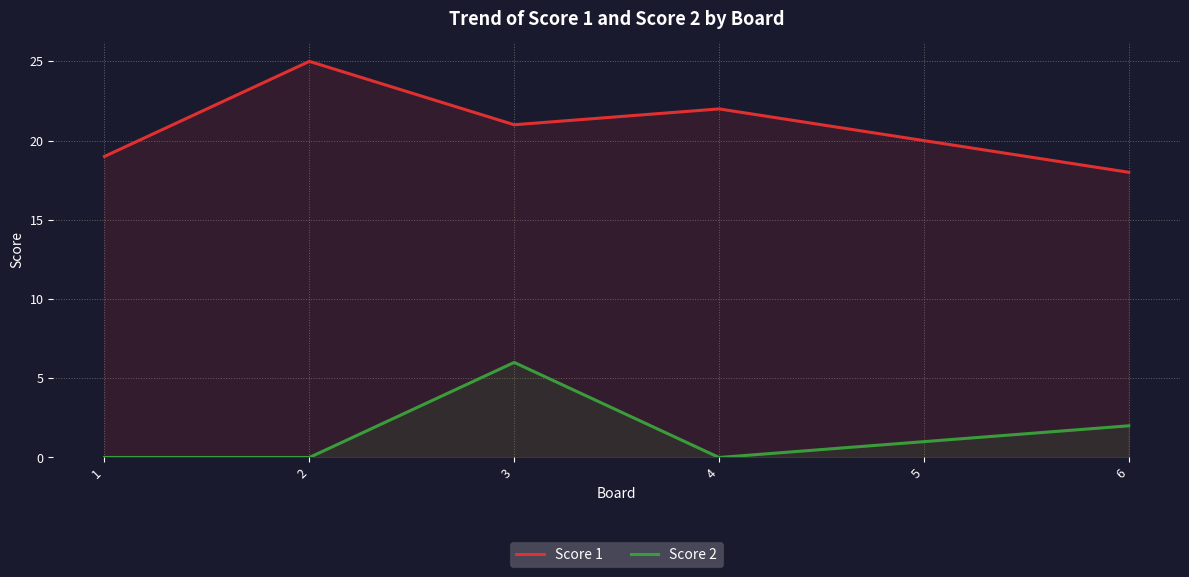

True or false: Score 1 and Score 2 intersect in this chart.

False